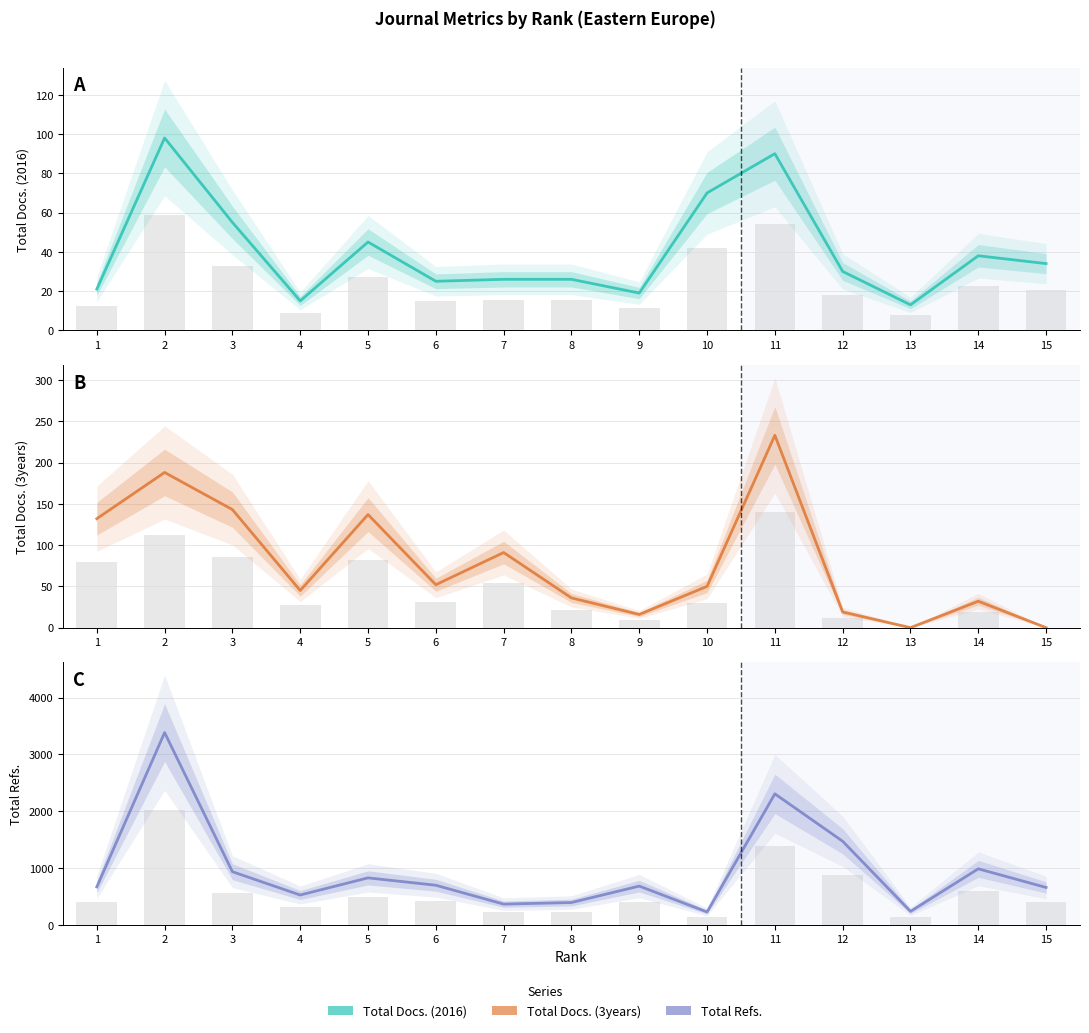

At which category is the sum across all series the highest?

2